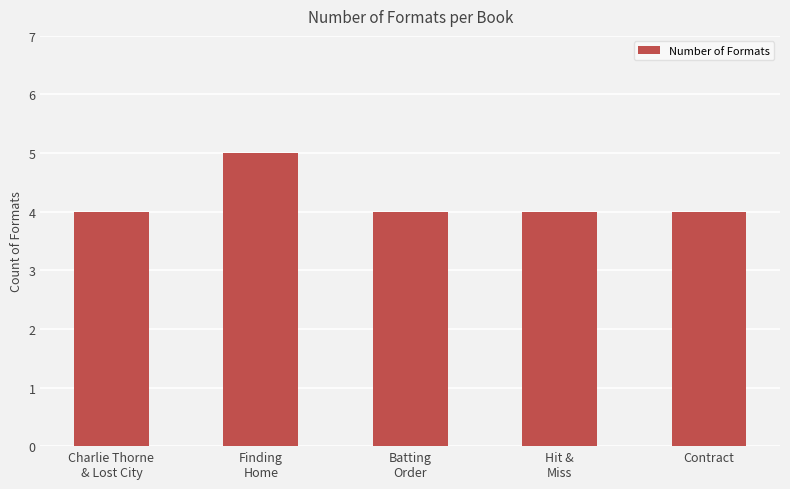

What is the greatest value displayed?

5